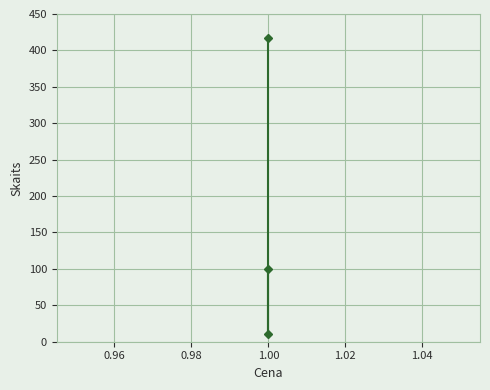

What is the difference between the maximum and minimum values?

407